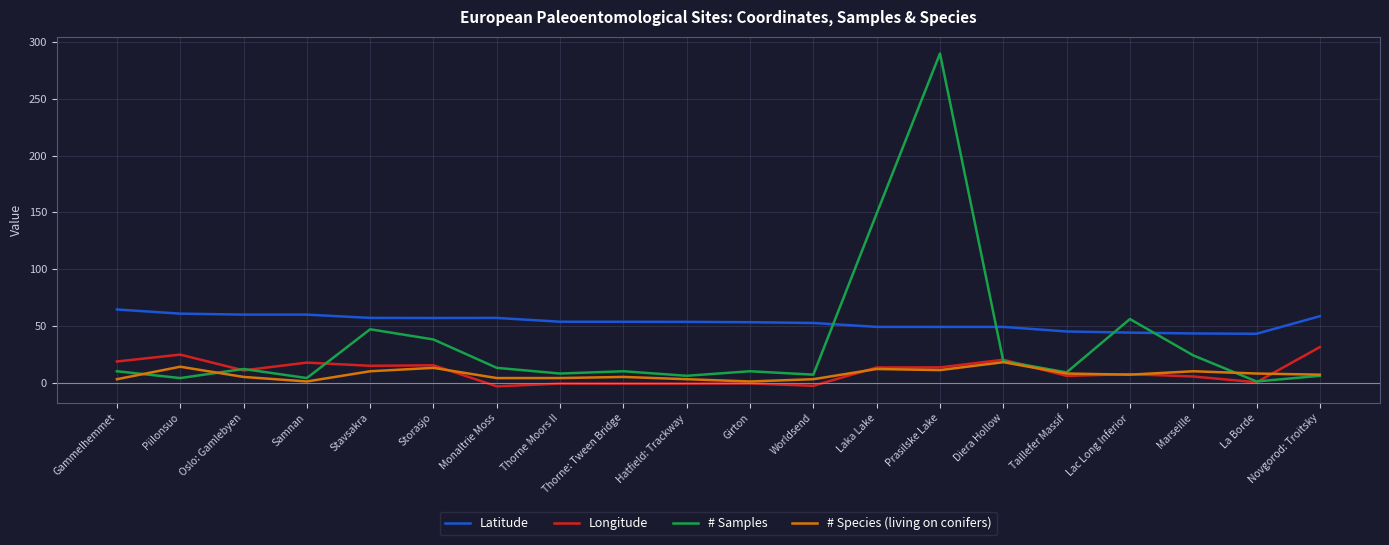

List the series in order of their peak value, highest first.

# Samples, Latitude, Longitude, # Species (living on conifers)